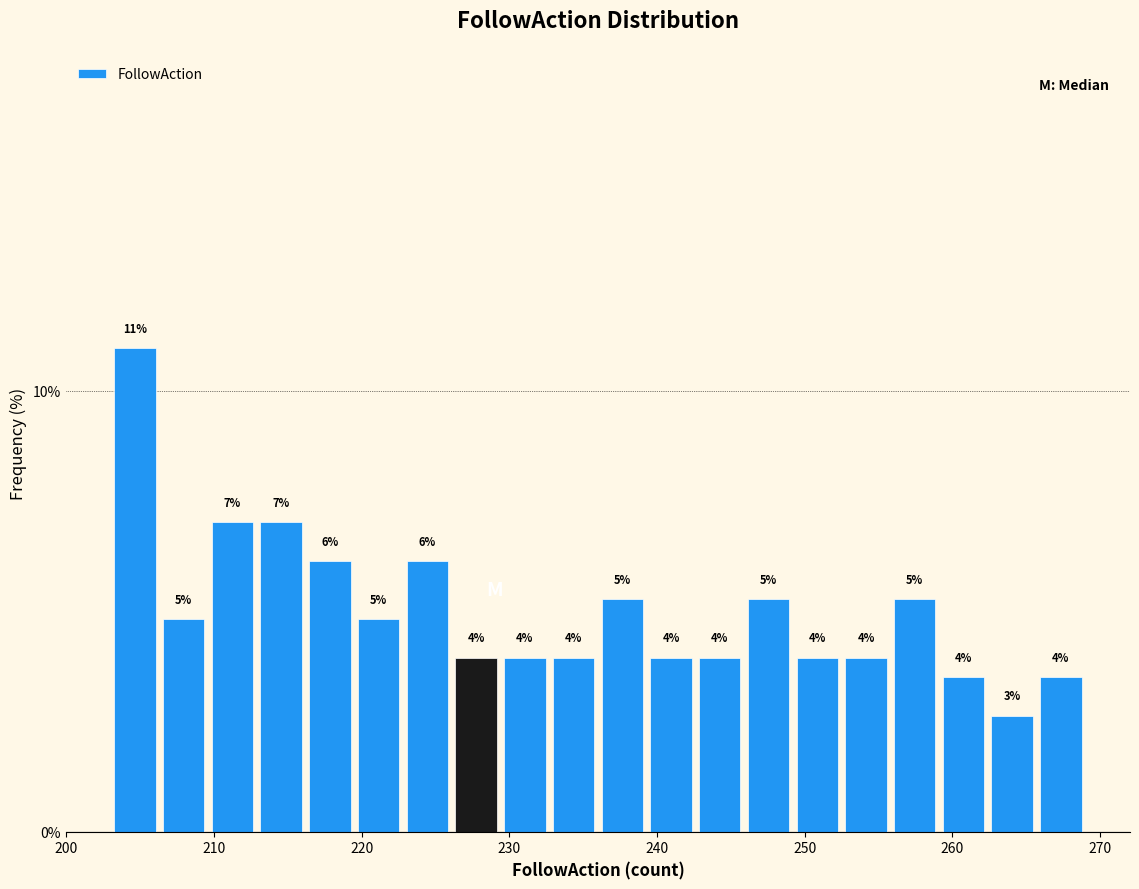

Around what value on the x-axis is the tallest bar? Give the approximate position of its centre, as read against the axis.

205